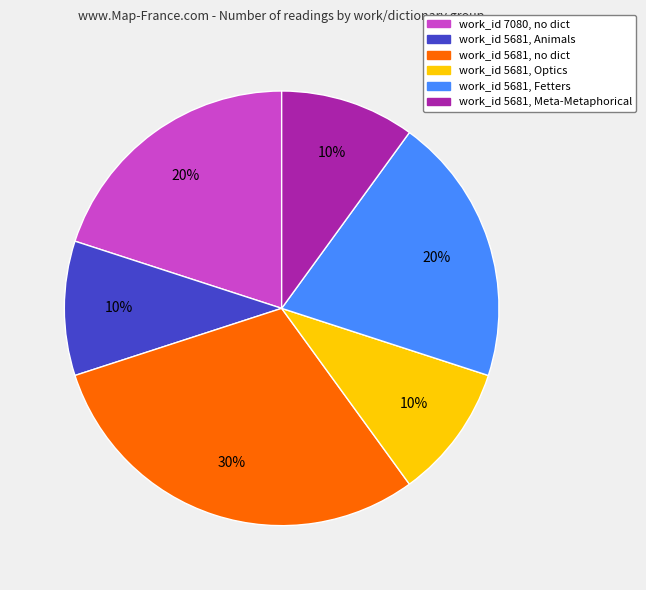

To the nearest percent, what is the average slice percentage?

17%